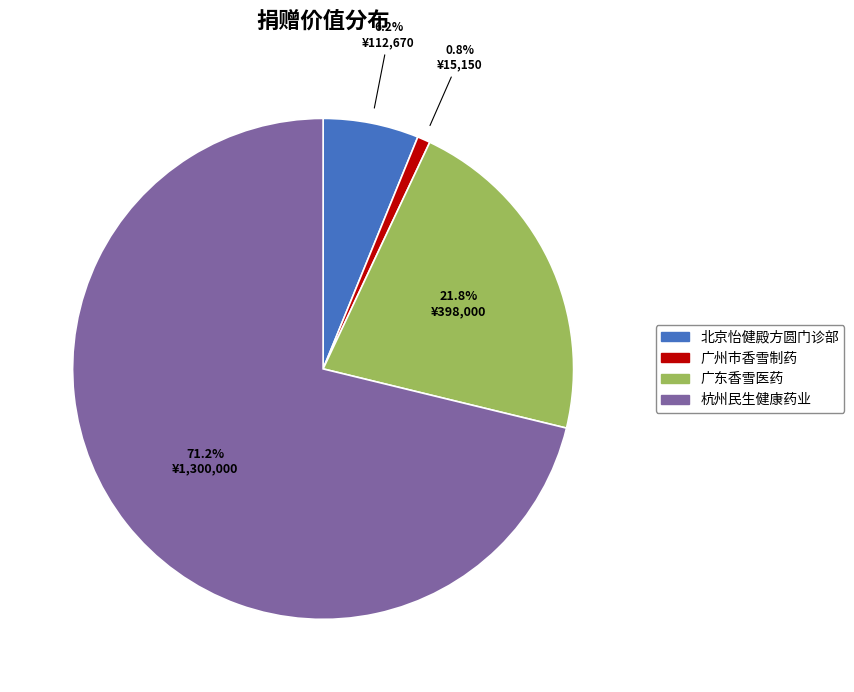

Does any single category account for the majority?

Yes